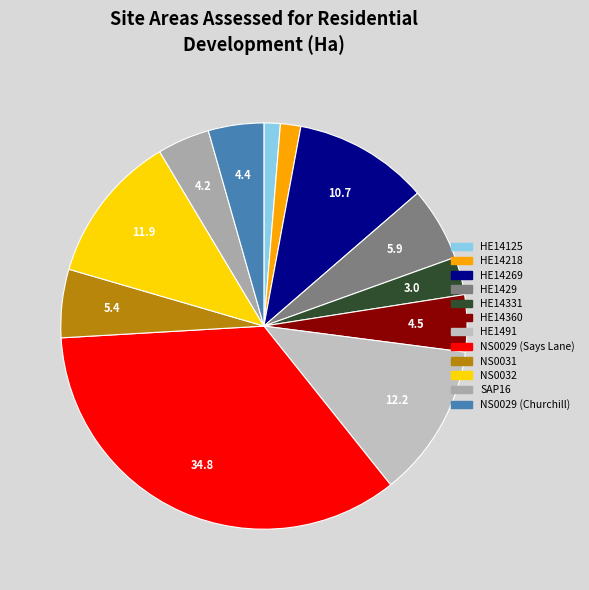

Does any single category account for the majority?

No